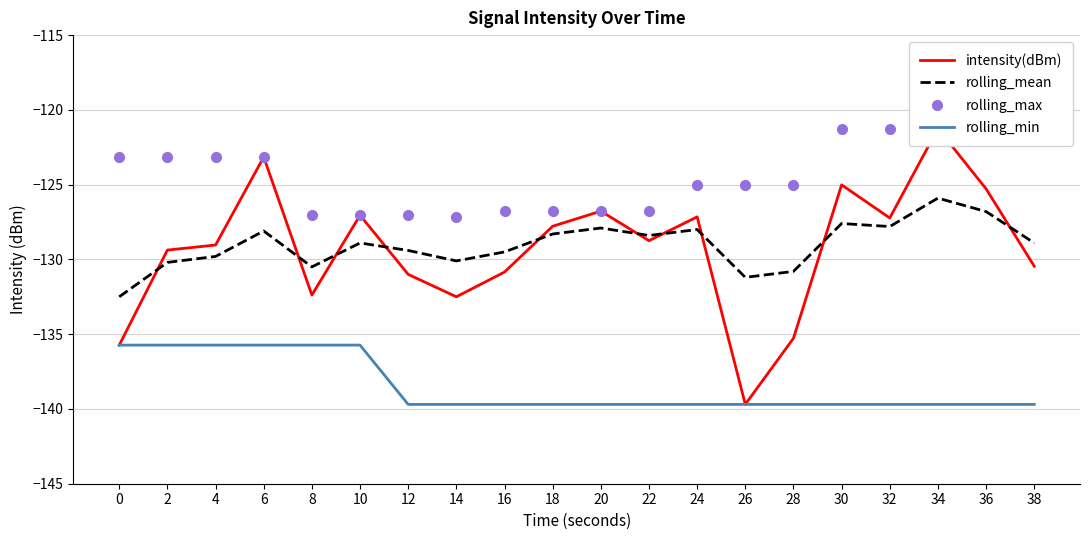

Does the chart have visible grid lines?

Yes